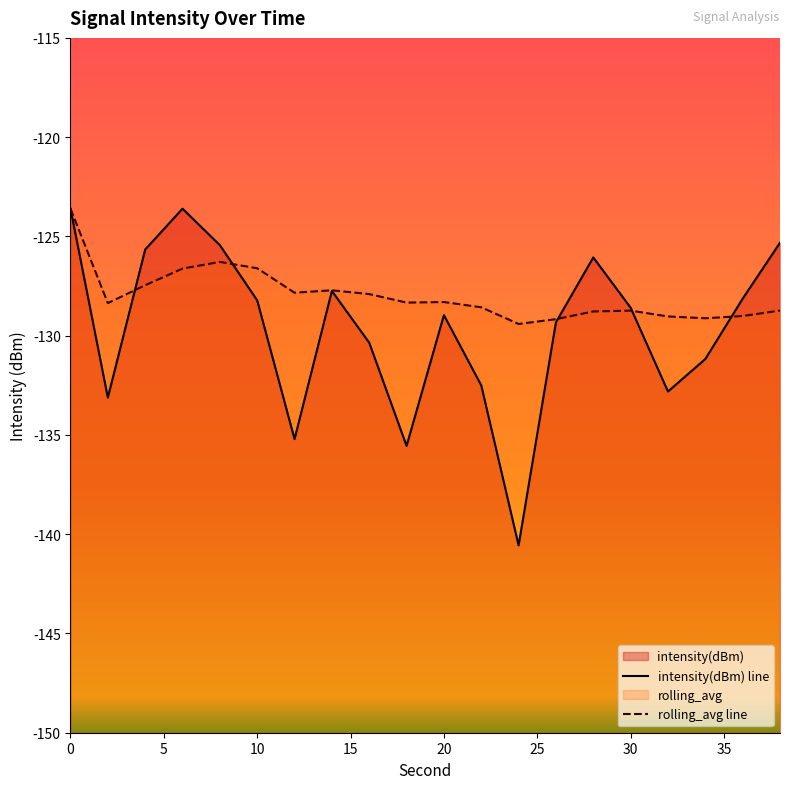

True or false: intensity(dBm) has more than 1 interior local peaks.

True